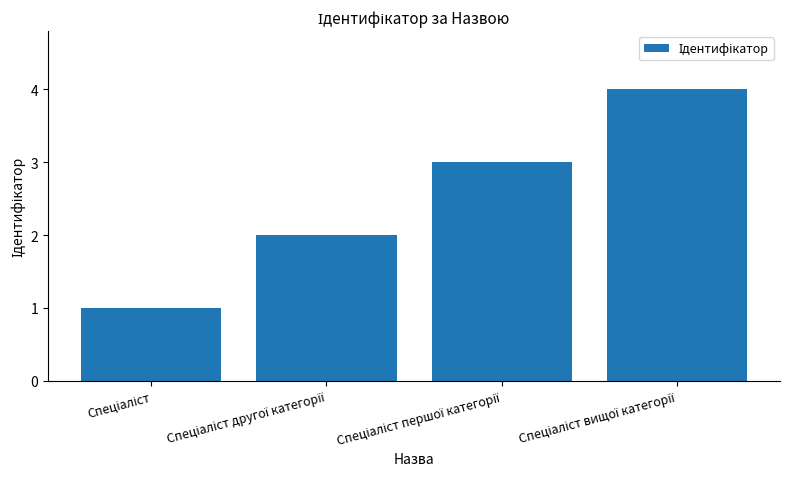

What is the greatest value displayed?

4